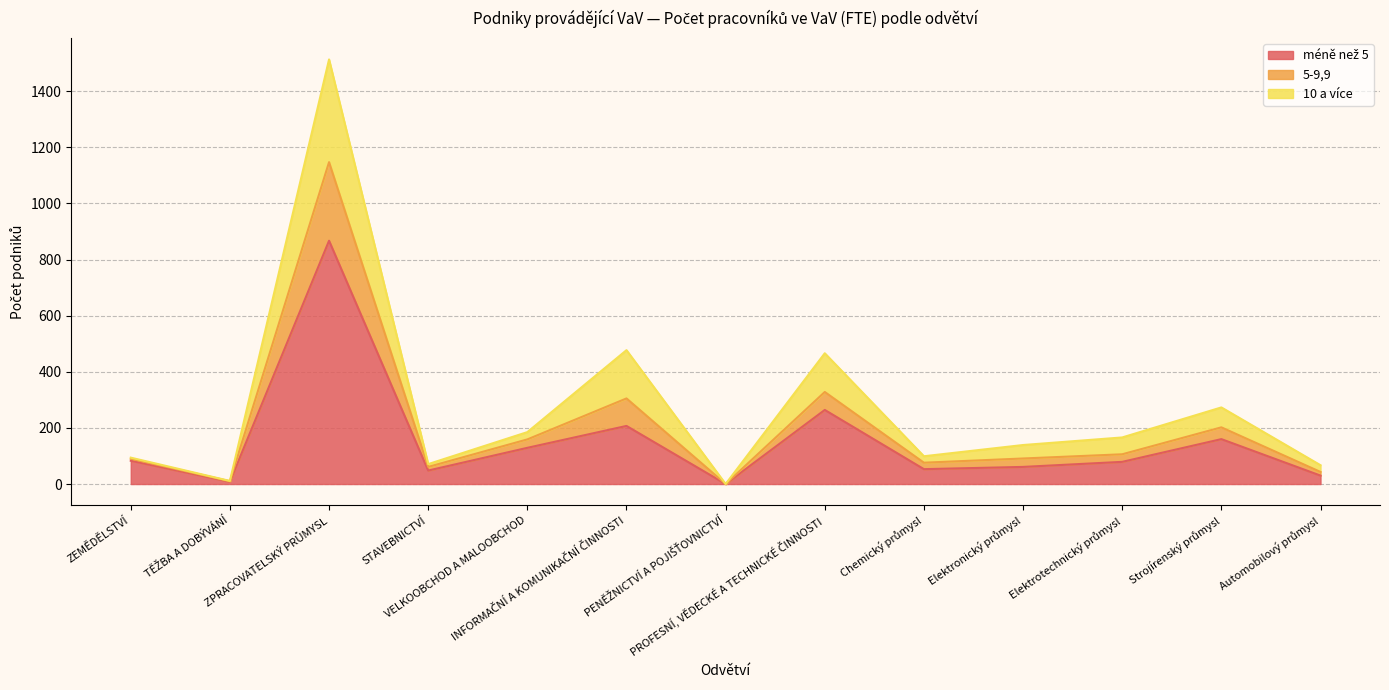

How many interior local valleys does the 5-9,9 series have?

4